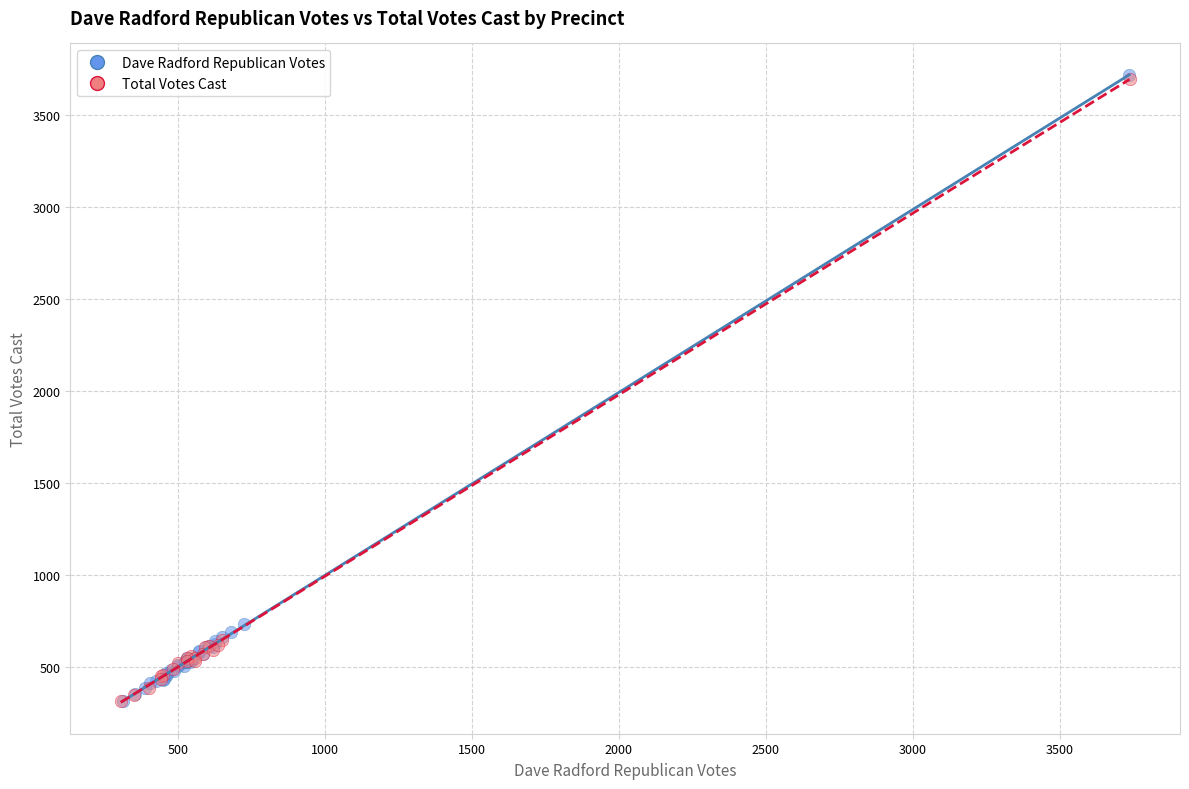

Which series has the widest spread of Y values?

Dave Radford Republican Votes